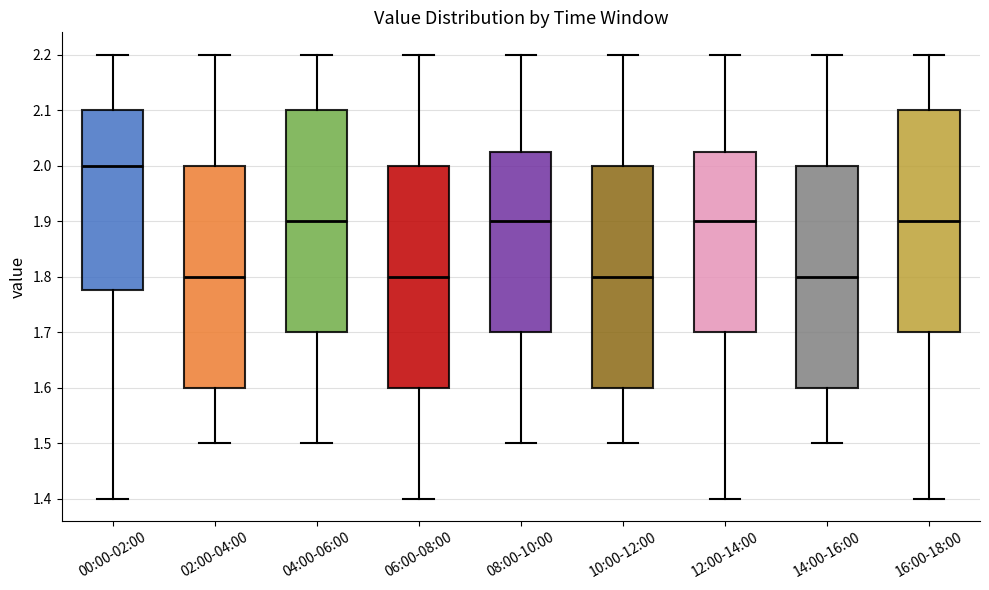

Reading left to right, read every box against the y-axis: the position of its median line, the range the box covers, and the ends of its whiskers. The values are not printed on the chart, so give them approximately, as read against the axis.

00:00-02:00: median 2.00, box 1.78 to 2.10, whiskers 1.40 to 2.20
02:00-04:00: median 1.80, box 1.60 to 2.00, whiskers 1.50 to 2.20
04:00-06:00: median 1.90, box 1.70 to 2.10, whiskers 1.50 to 2.20
06:00-08:00: median 1.80, box 1.60 to 2.00, whiskers 1.40 to 2.20
08:00-10:00: median 1.90, box 1.70 to 2.03, whiskers 1.50 to 2.20
10:00-12:00: median 1.80, box 1.60 to 2.00, whiskers 1.50 to 2.20
12:00-14:00: median 1.90, box 1.70 to 2.03, whiskers 1.40 to 2.20
14:00-16:00: median 1.80, box 1.60 to 2.00, whiskers 1.50 to 2.20
16:00-18:00: median 1.90, box 1.70 to 2.10, whiskers 1.40 to 2.20